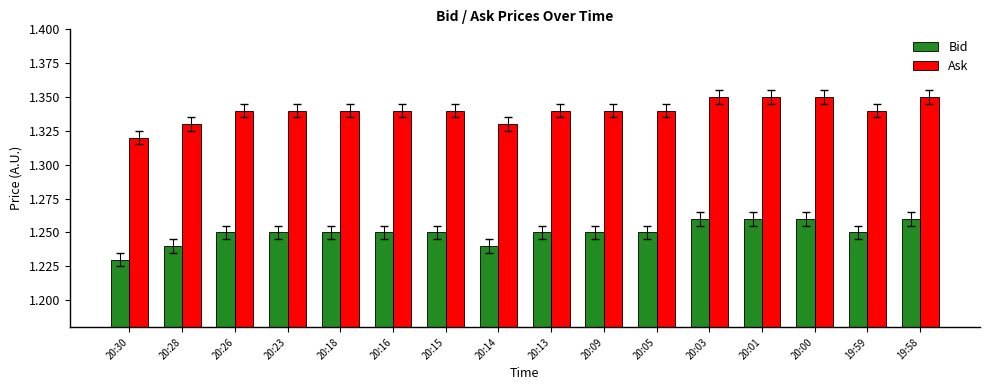

At 20:16, list the series in order from smallest to largest.

Bid, Ask